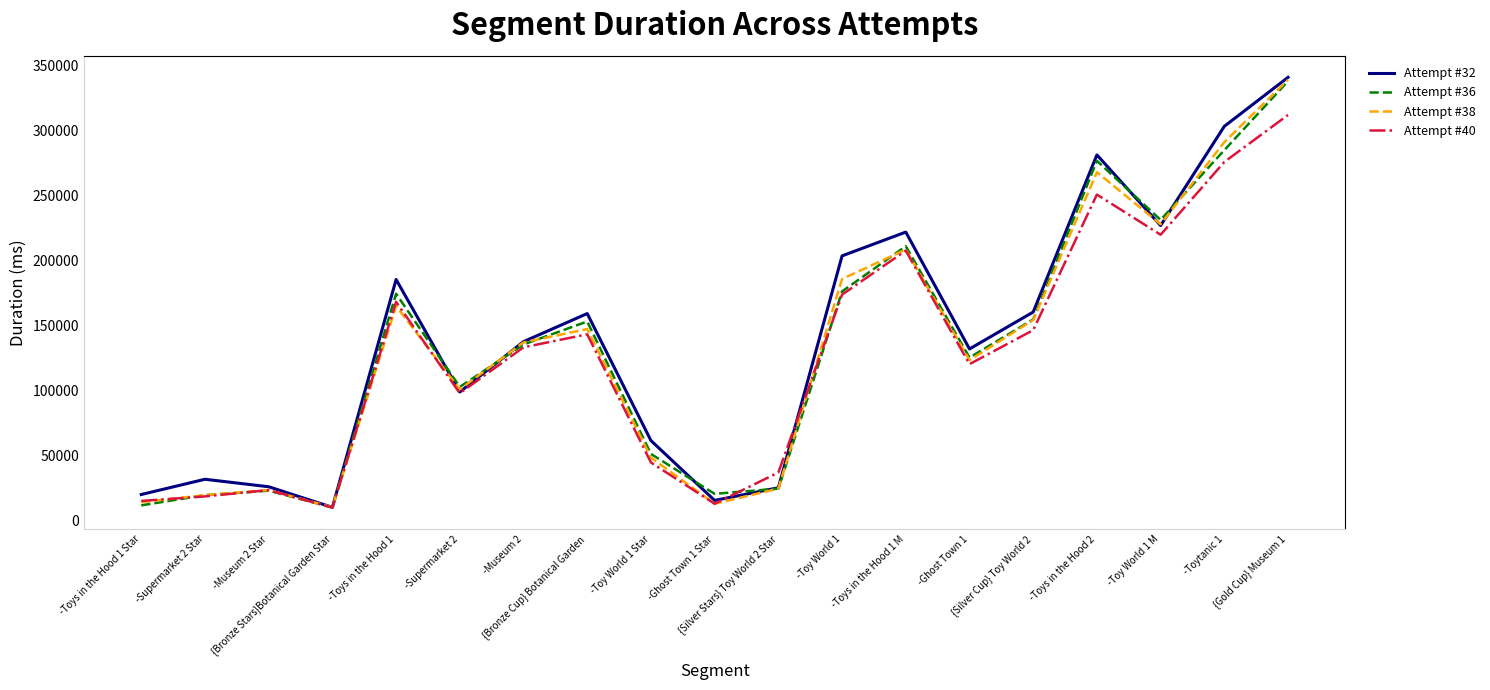

What is the minimum value for Attempt #38?

9982